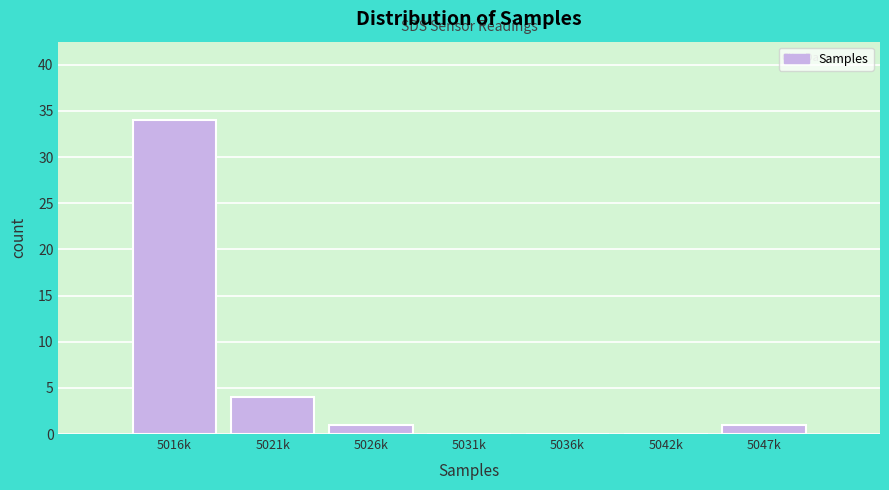

Reading left to right, what are all the values shown in this chart?

5016k=34	5021k=4	5026k=1	5031k=0	5036k=0	5042k=0	5047k=1